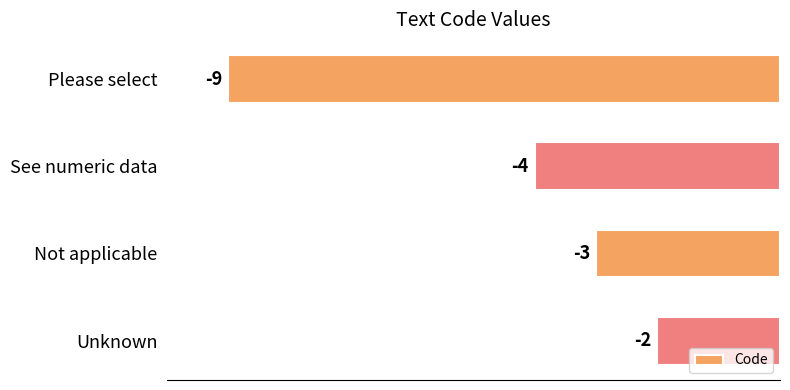

What is the minimum value shown in the chart?

-9